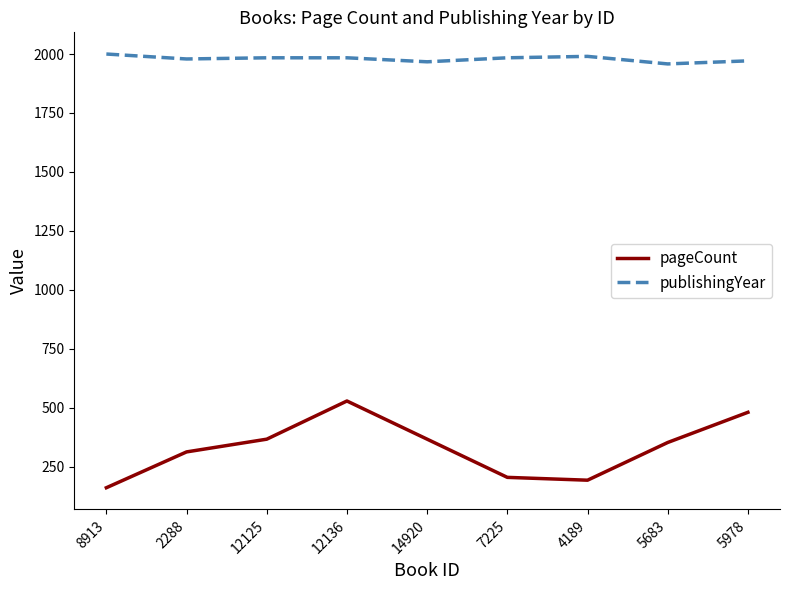

Which series has the widest spread of values?

pageCount